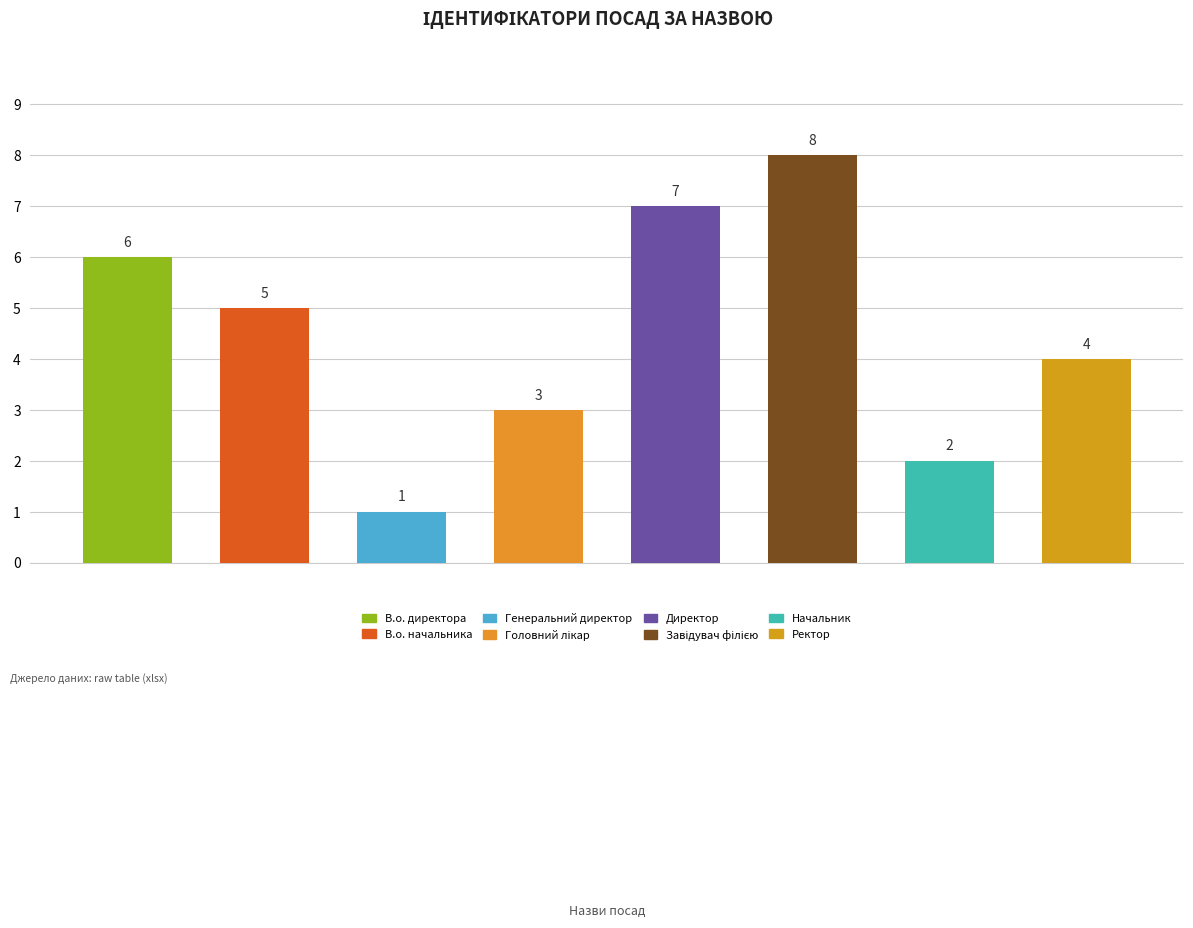

Rank the categories by value from highest to lowest.

Завідувач філією, Директор, В.о. директора, В.о. начальника, Ректор, Головний лікар, Начальник, Генеральний директор